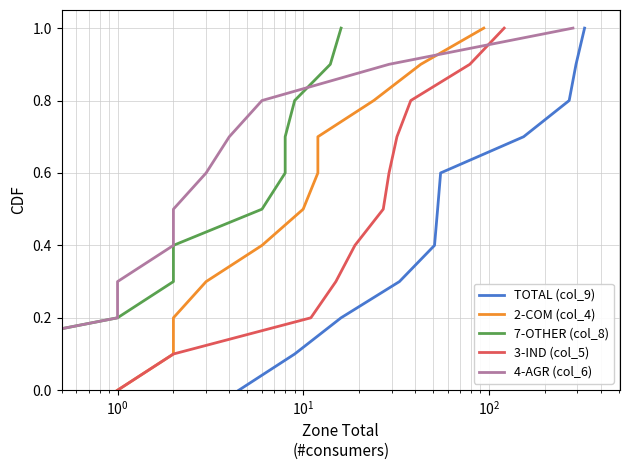

Reading right to left, what are all the values shown in this chart?

TOTAL (col_9): 1.0	0.9	0.8	0.7	0.6	0.5	0.4	0.3	0.2	0.1	0.0
2-COM (col_4): 1.0	0.9	0.8	0.7	0.6	0.5	0.4	0.3	0.2	0.1	0.0
7-OTHER (col_8): 1.0	0.9	0.8	0.7	0.6	0.5	0.4	0.3	0.2	0.1	0.0
3-IND (col_5): 1.0	0.9	0.8	0.7	0.6	0.5	0.4	0.3	0.2	0.1	0.0
4-AGR (col_6): 1.0	0.9	0.8	0.7	0.6	0.5	0.4	0.3	0.2	0.1	0.0